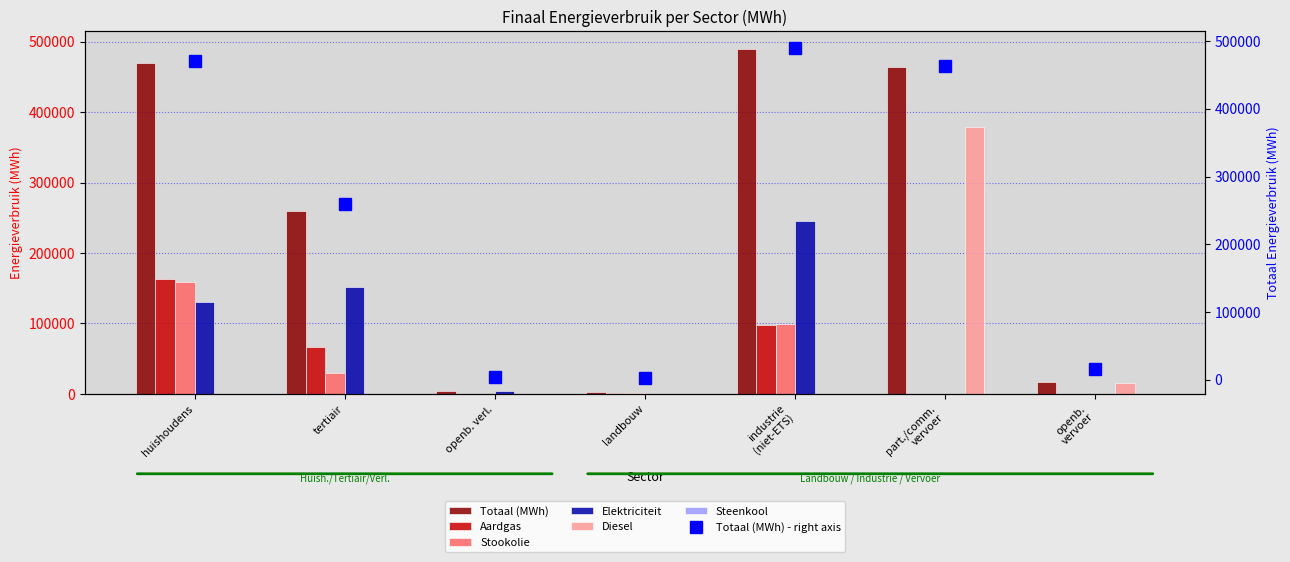

Is it true that Diesel equals 0.0 at huishoudens?

True